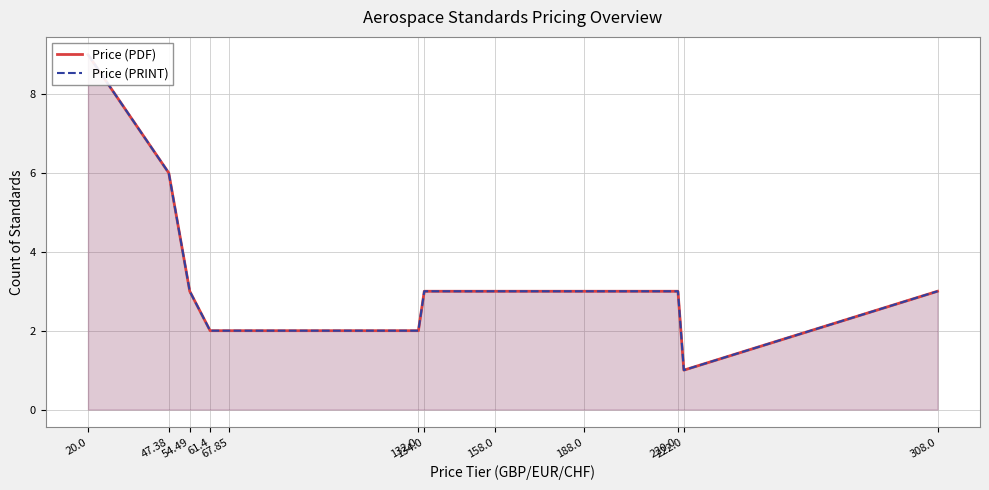

Which series changed the most between 47.38 and 158.0?

Price (PDF)